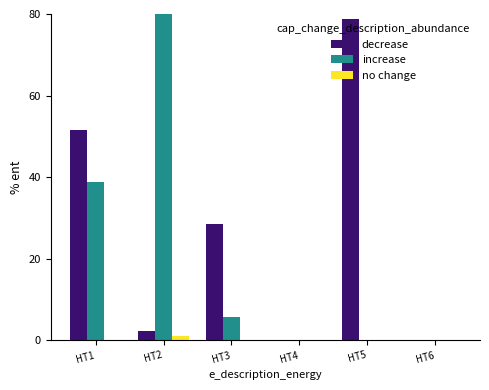

Which series has the largest total across all categories?

decrease